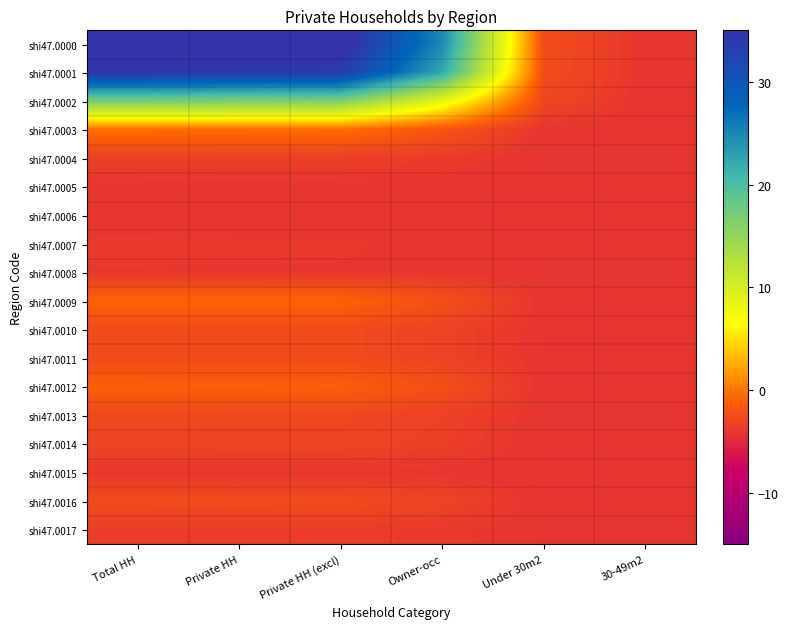

Reading left to right, list all the values displayed in this chart.

shi47.0000: Total HH=37.4	Private HH=36.7	Private HH (excl)=36.4	Owner-occ=24.8	Under 30m2=-2.4	30-49m2=-4.1
shi47.0001: Total HH=34.6	Private HH=34.1	Private HH (excl)=33.7	Owner-occ=22.3	Under 30m2=-2.4	30-49m2=-4.1
shi47.0002: Total HH=17.4	Private HH=17.0	Private HH (excl)=16.8	Owner-occ=8.6	Under 30m2=-2.9	30-49m2=-4.1
shi47.0003: Total HH=-0.2	Private HH=-0.2	Private HH (excl)=-0.3	Owner-occ=-1.8	Under 30m2=-4.0	30-49m2=-4.1
shi47.0004: Total HH=-3.4	Private HH=-3.4	Private HH (excl)=-3.4	Owner-occ=-3.7	Under 30m2=-4.1	30-49m2=-4.1
shi47.0005: Total HH=-4.0	Private HH=-4.0	Private HH (excl)=-4.0	Owner-occ=-4.0	Under 30m2=-4.1	30-49m2=-4.1
shi47.0006: Total HH=-4.0	Private HH=-4.0	Private HH (excl)=-4.0	Owner-occ=-4.1	Under 30m2=-4.1	30-49m2=-4.1
shi47.0007: Total HH=-3.8	Private HH=-3.8	Private HH (excl)=-3.8	Owner-occ=-4.0	Under 30m2=-4.1	30-49m2=-4.1
shi47.0008: Total HH=-3.9	Private HH=-3.9	Private HH (excl)=-3.9	Owner-occ=-4.0	Under 30m2=-4.1	30-49m2=-4.1
shi47.0009: Total HH=-0.9	Private HH=-0.9	Private HH (excl)=-1.0	Owner-occ=-2.2	Under 30m2=-4.0	30-49m2=-4.1
shi47.0010: Total HH=-2.5	Private HH=-2.5	Private HH (excl)=-2.5	Owner-occ=-3.2	Under 30m2=-4.1	30-49m2=-4.1
shi47.0011: Total HH=-2.5	Private HH=-2.5	Private HH (excl)=-2.5	Owner-occ=-3.2	Under 30m2=-4.1	30-49m2=-4.1
shi47.0012: Total HH=-1.2	Private HH=-1.2	Private HH (excl)=-1.3	Owner-occ=-2.3	Under 30m2=-4.0	30-49m2=-4.1
shi47.0013: Total HH=-2.8	Private HH=-2.8	Private HH (excl)=-2.8	Owner-occ=-3.3	Under 30m2=-4.1	30-49m2=-4.1
shi47.0014: Total HH=-3.0	Private HH=-3.0	Private HH (excl)=-3.0	Owner-occ=-3.4	Under 30m2=-4.1	30-49m2=-4.1
shi47.0015: Total HH=-3.9	Private HH=-3.9	Private HH (excl)=-3.9	Owner-occ=-4.0	Under 30m2=-4.1	30-49m2=-4.1
shi47.0016: Total HH=-2.5	Private HH=-2.5	Private HH (excl)=-2.5	Owner-occ=-3.1	Under 30m2=-4.1	30-49m2=-4.1
shi47.0017: Total HH=-3.5	Private HH=-3.5	Private HH (excl)=-3.5	Owner-occ=-3.8	Under 30m2=-4.1	30-49m2=-4.1